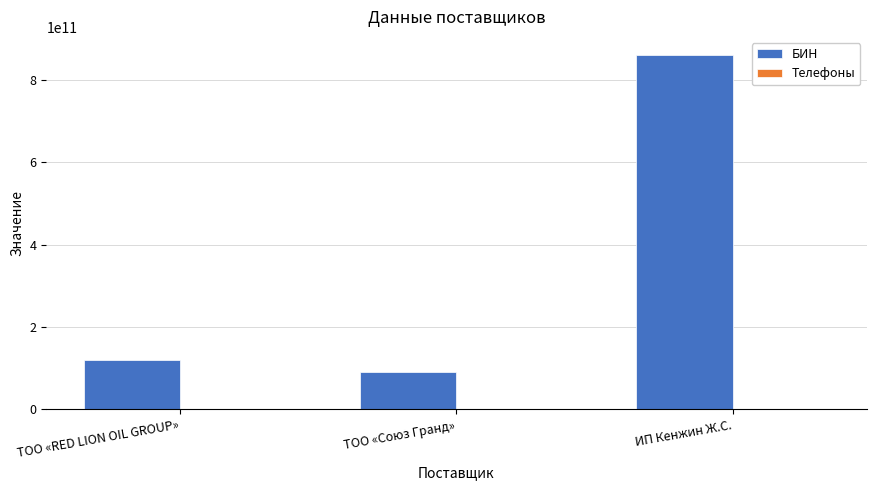

At which category is the sum across all series the highest?

ИП Кенжин Ж.С.